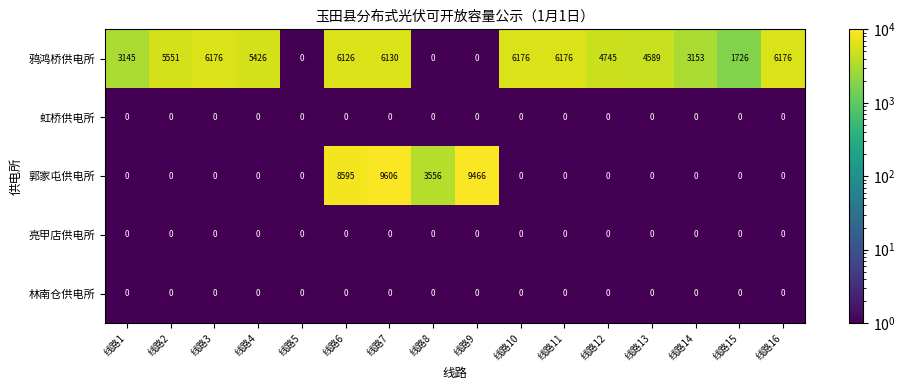

At which category is the sum across all series the highest?

线路7